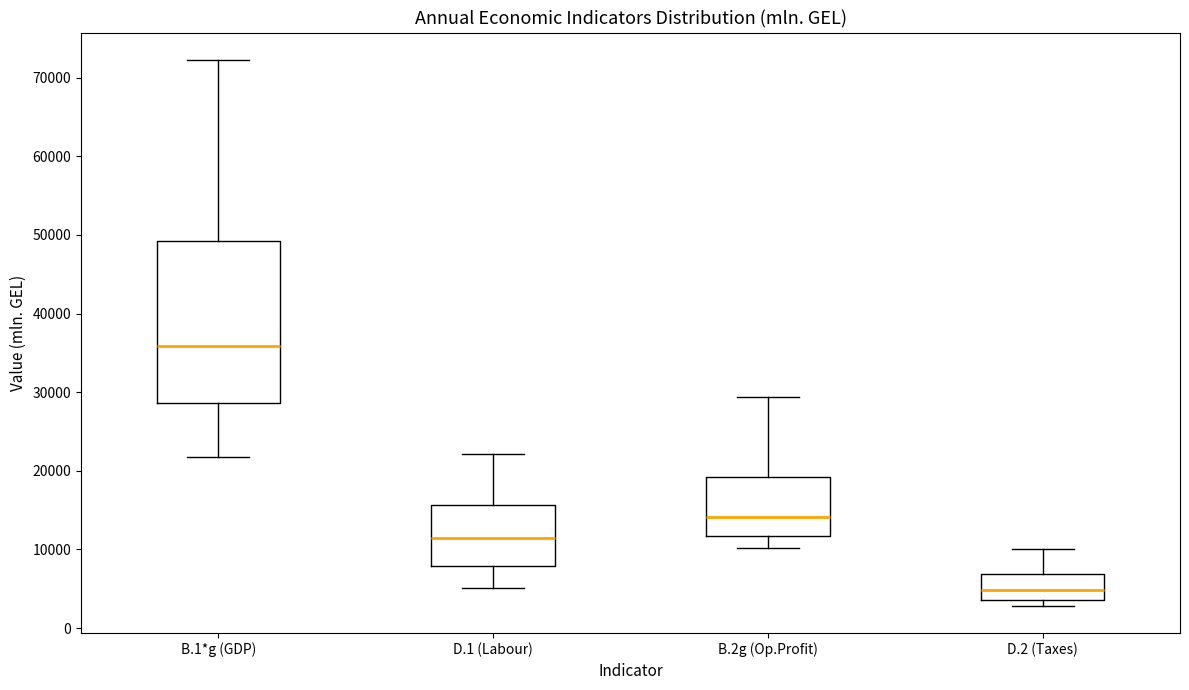

Which box has the lowest median line?

D.2 (Taxes)